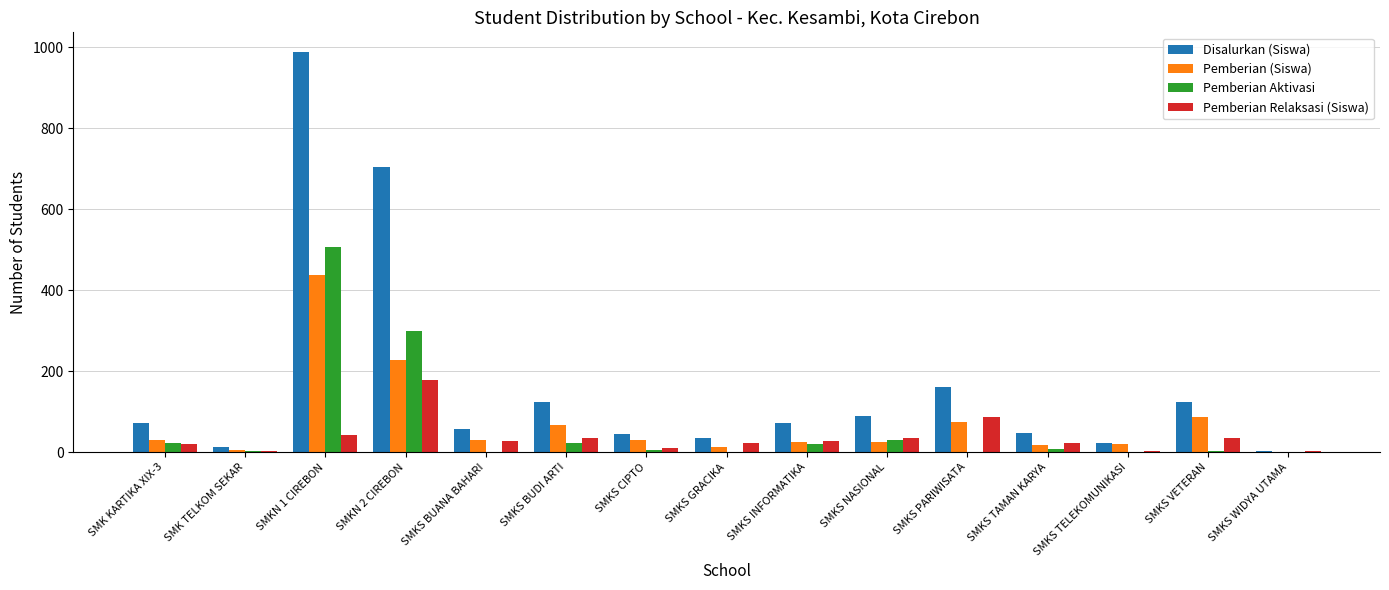

Between SMKS BUANA BAHARI and SMKS PARIWISATA, which series saw the biggest shift?

Disalurkan (Siswa)